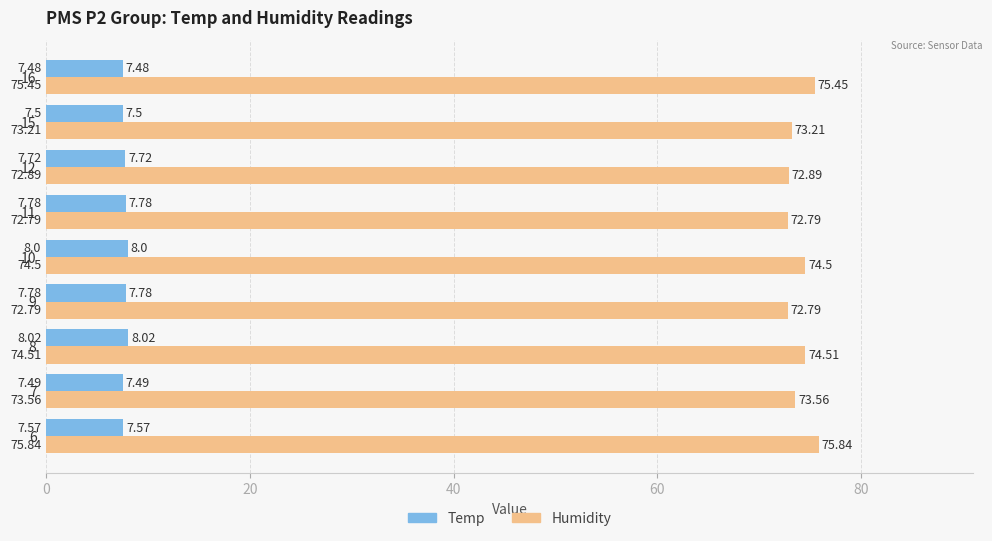

Which series has the largest total across all categories?

Humidity